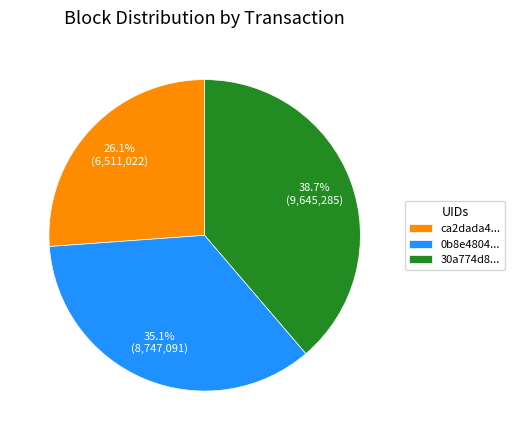

How many slices are in this pie chart?

3